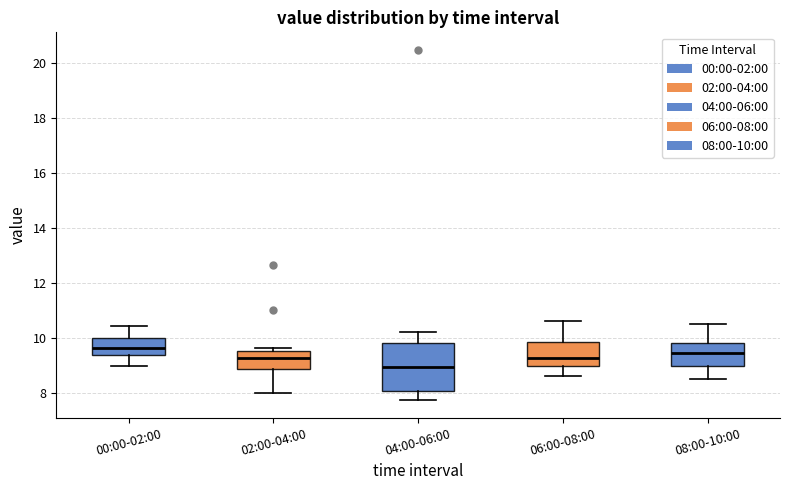

Which box has the lowest median line?

04:00-06:00